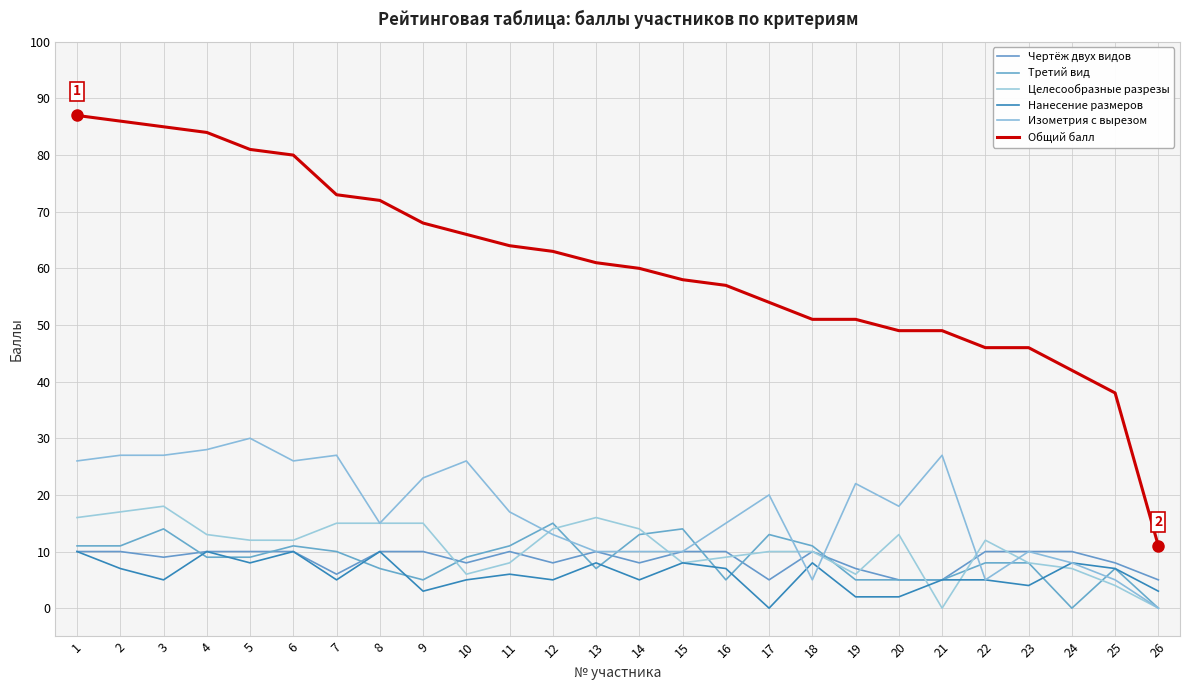

Where does the Общий балл series first go above 61?

1